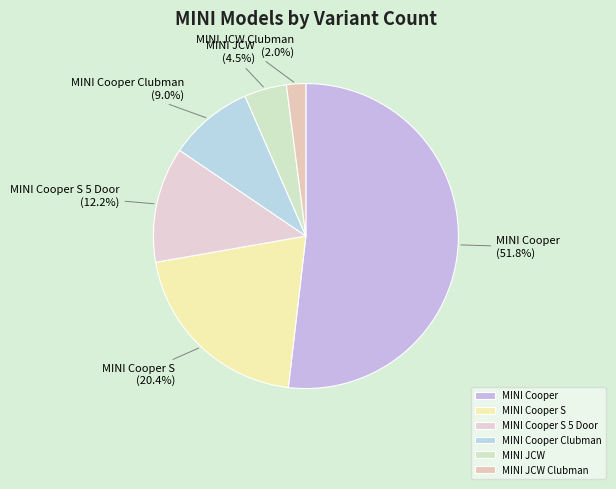

Which slice is the largest?

MINI Cooper